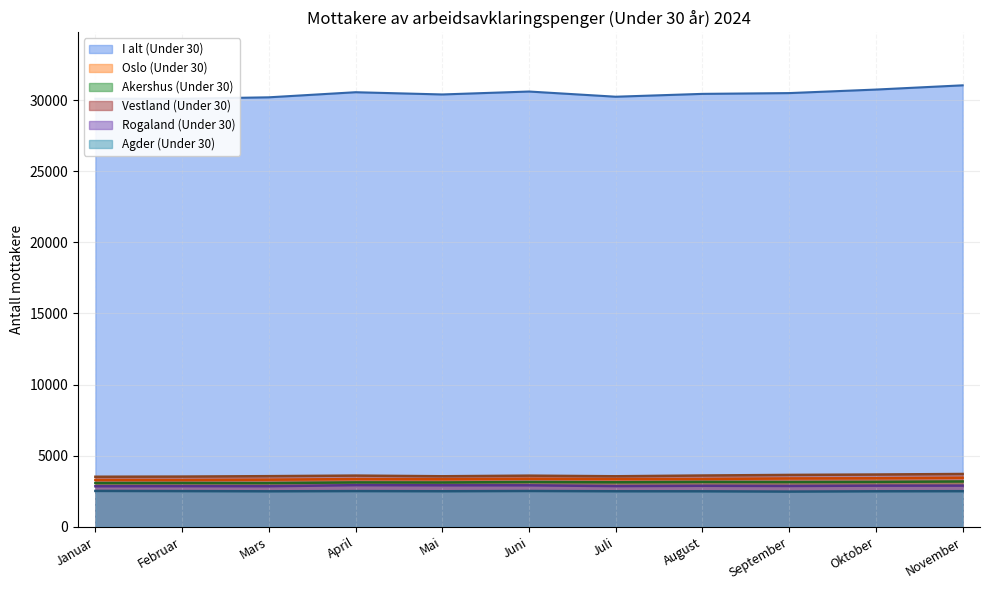

In Rogaland (Under 30), how many points are higher than both neighbors (excluding endpoints)?

3